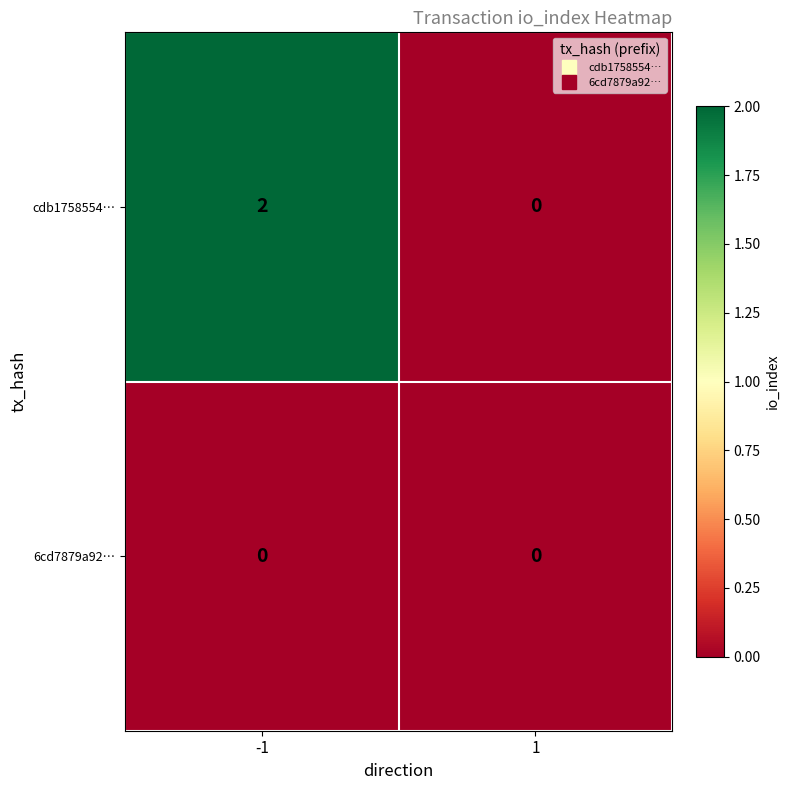

How many series are shown in this chart?

2